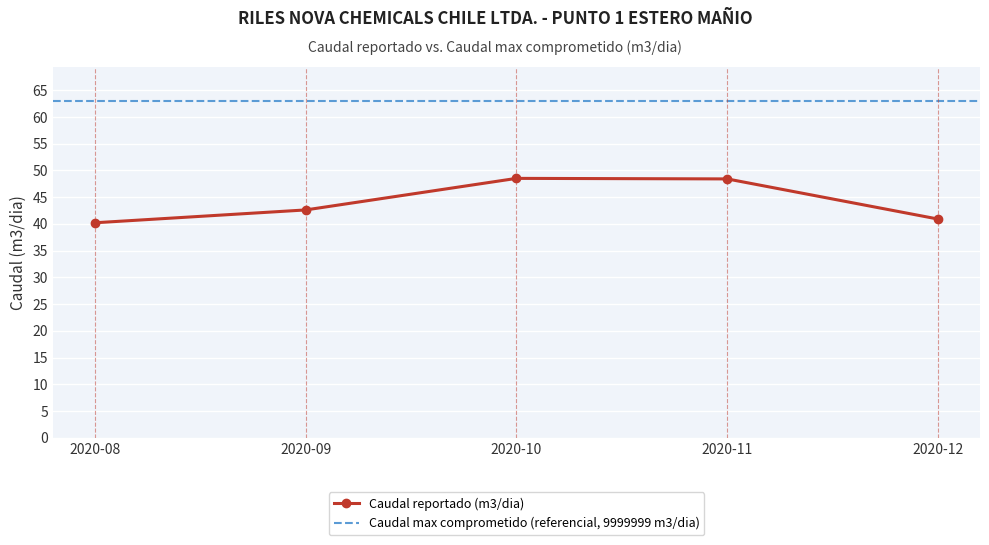

How many points are higher than both their immediate neighbors (excluding endpoints)?

1